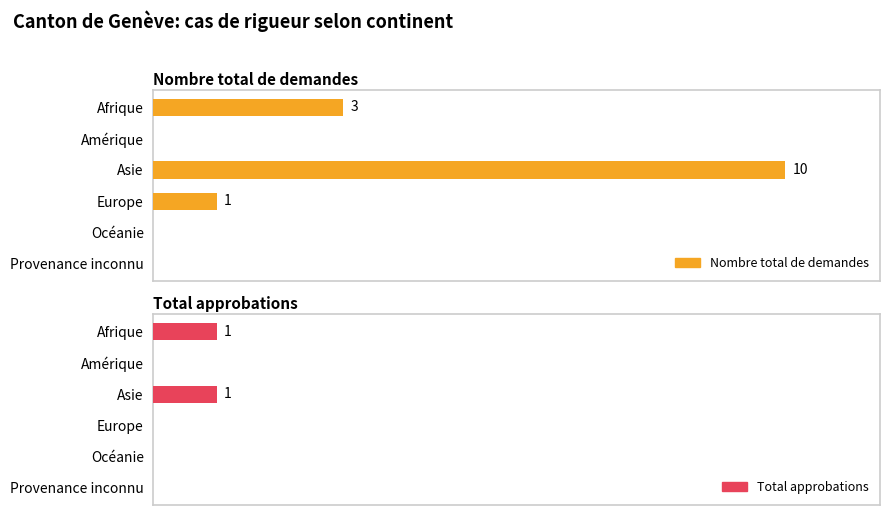

How many positive values does the Total approbations series have?

2